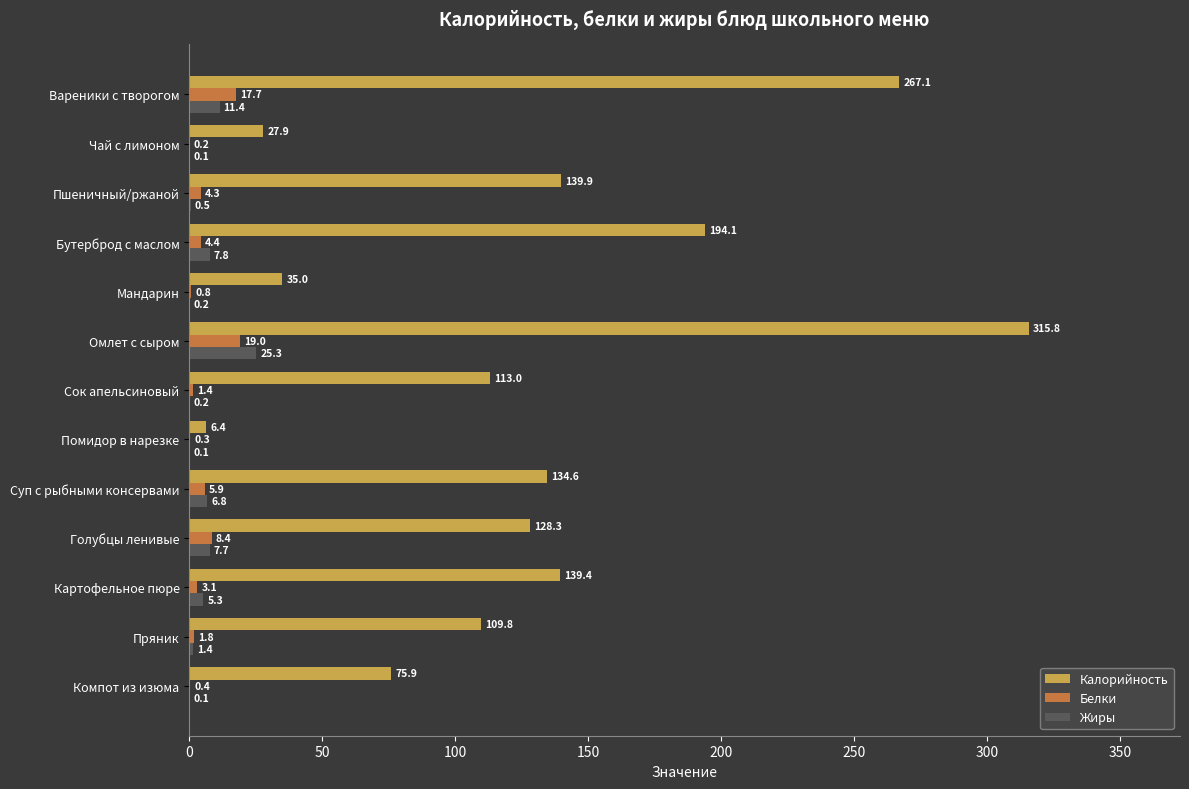

Between Бутерброд с маслом and Помидор в нарезке, which series saw the biggest shift?

Калорийность